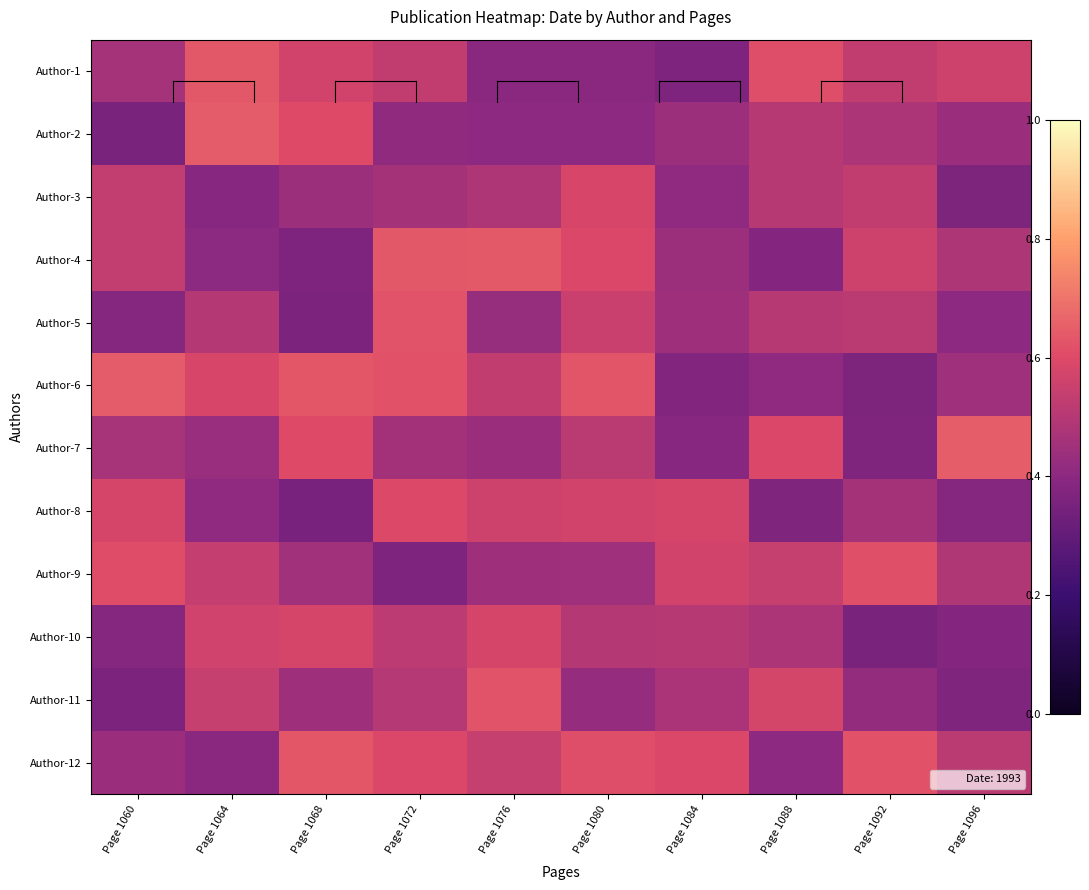

Rank the series at Page 1084 from lowest to highest value.

Author-1, Author-6, Author-7, Author-3, Author-2, Author-4, Author-5, Author-11, Author-10, Author-9, Author-8, Author-12